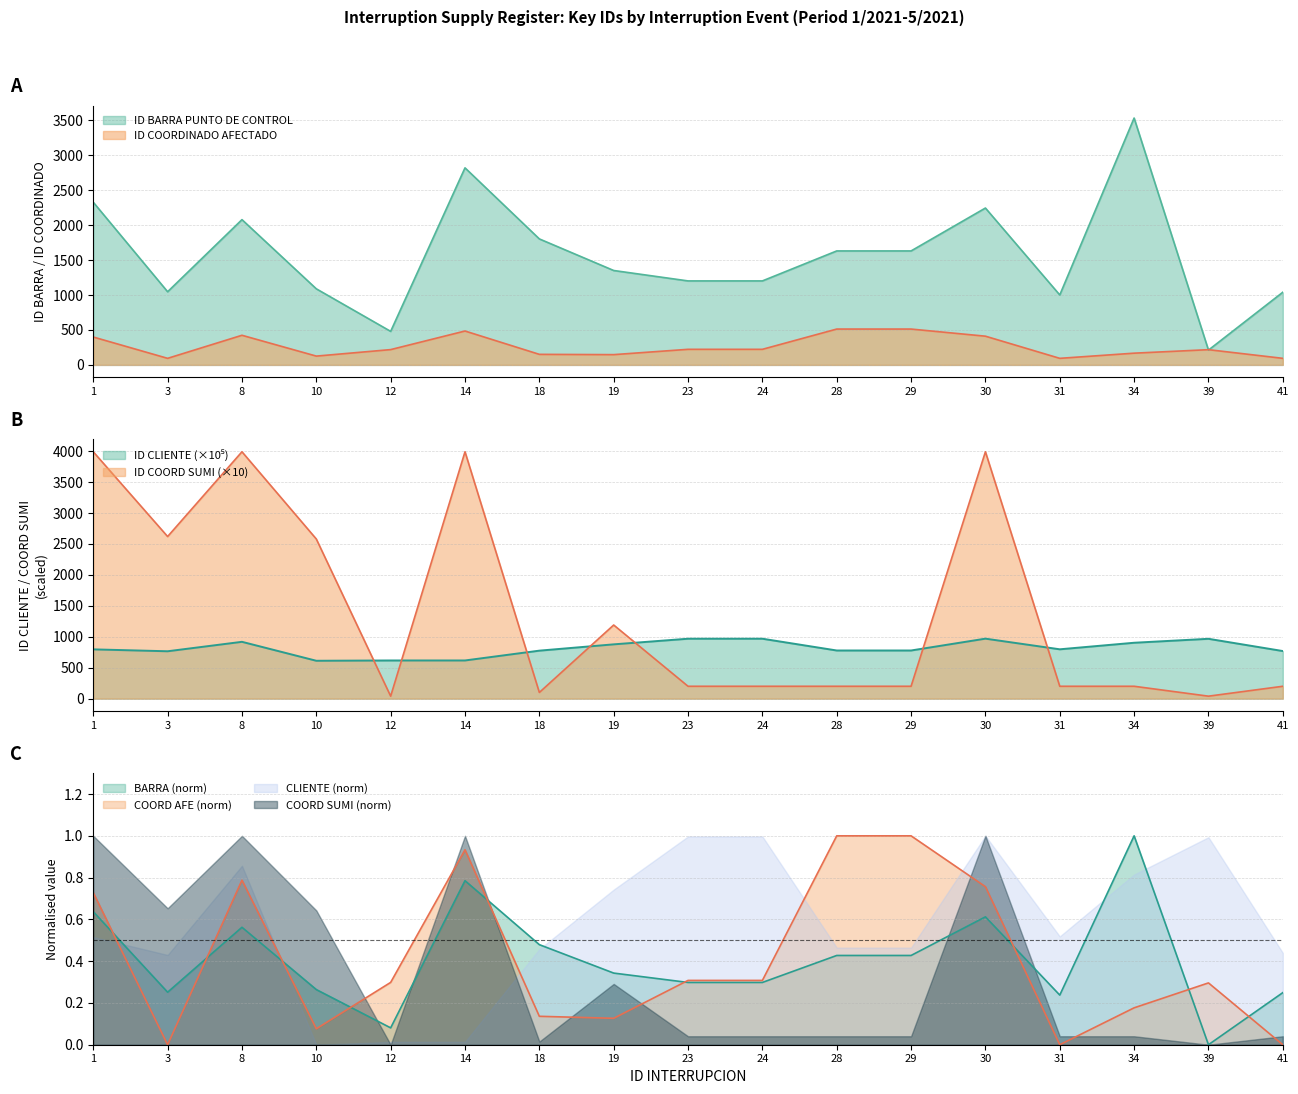

The ID COORDINADO AFECTADO series shows 223.0 at 24. True or false?

True